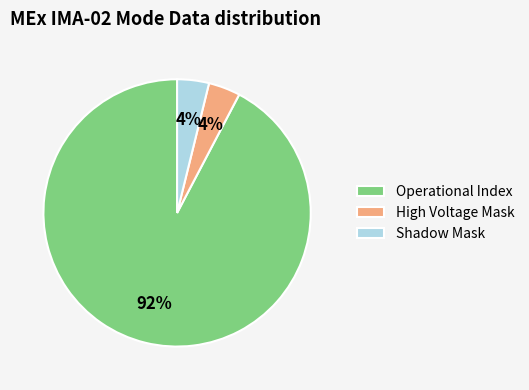

To the nearest percent, what is the average slice percentage?

33%